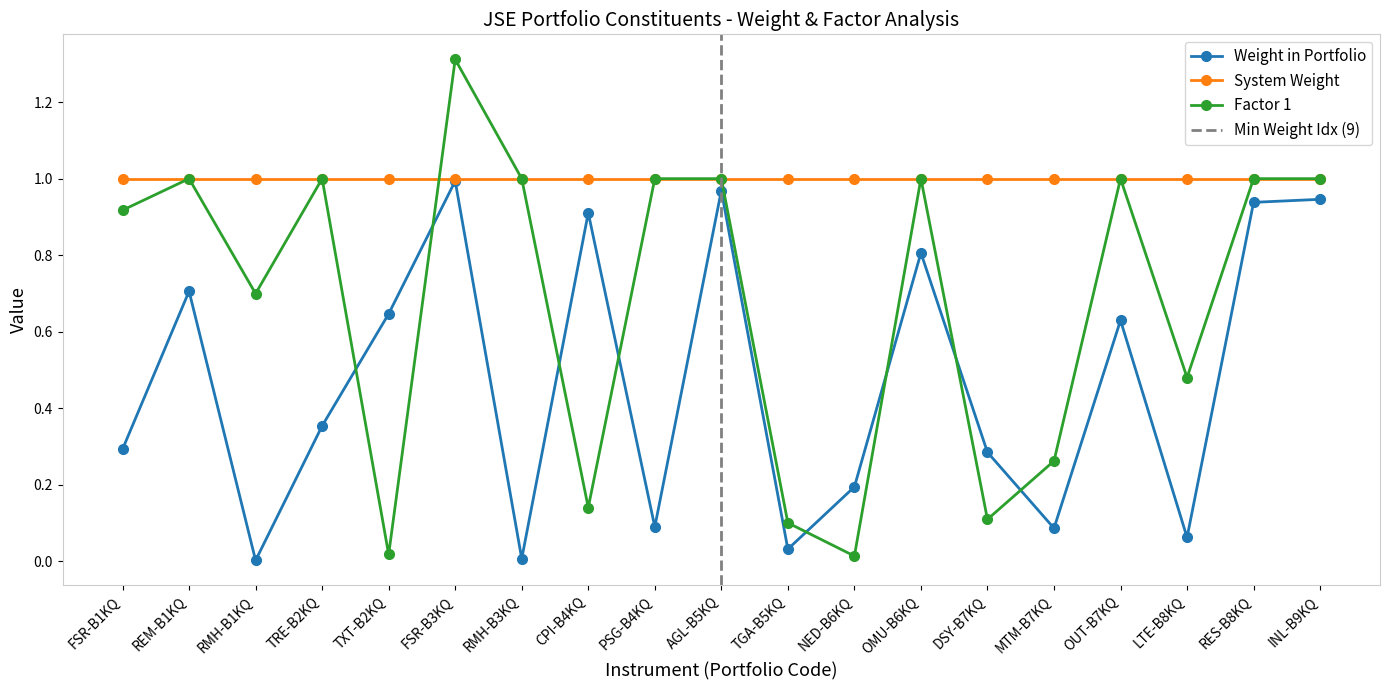

Between FSR-B3KQ and OUT-B7KQ, which series saw the biggest shift?

Weight in Portfolio